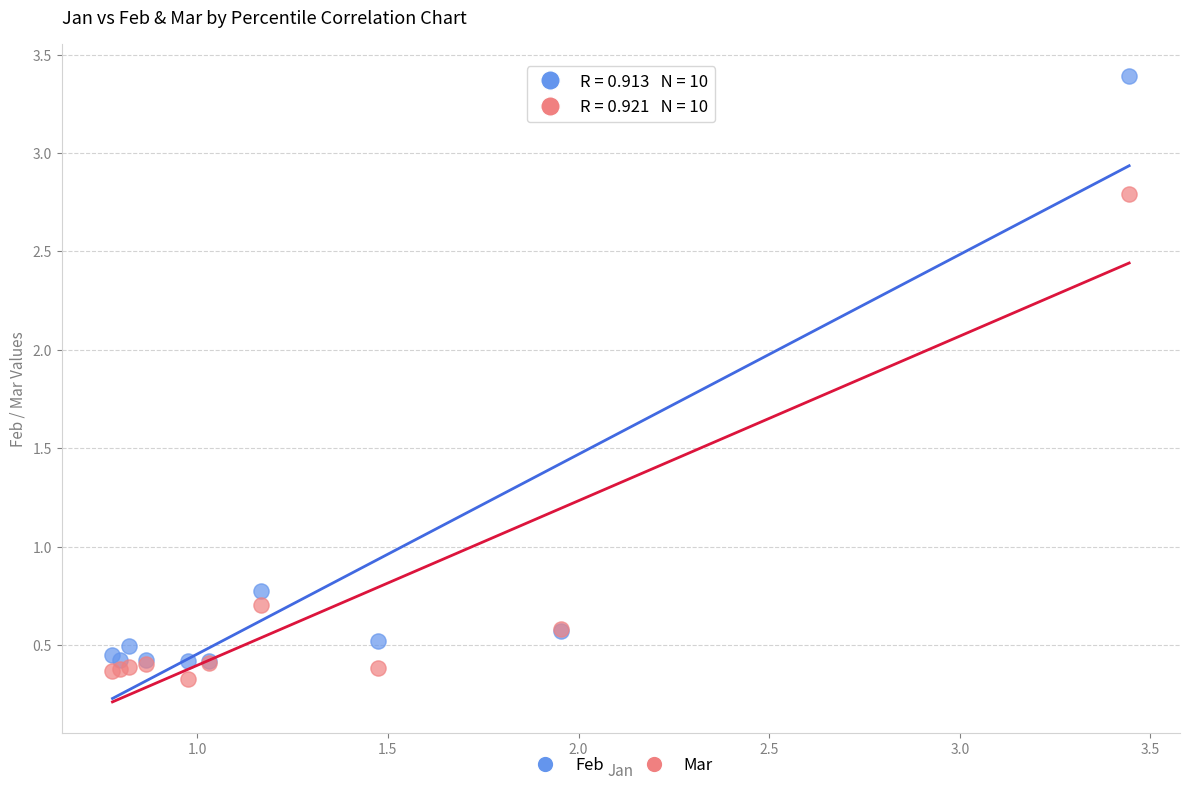

What are all the series names shown in the legend?

Feb, Mar